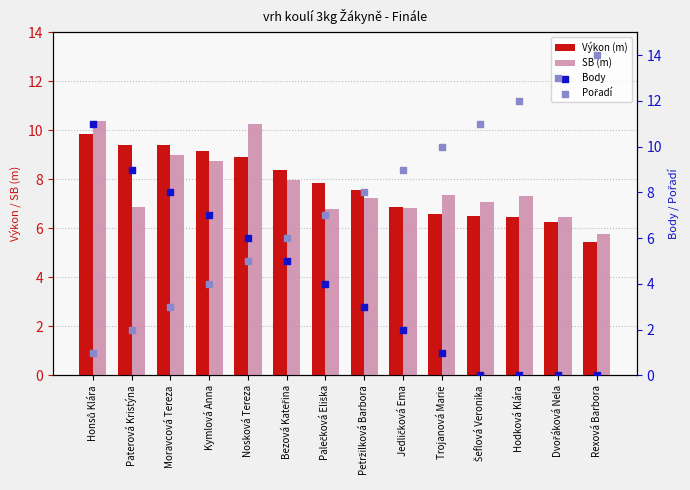

Which series has the largest total across all categories?

Výkon (m)